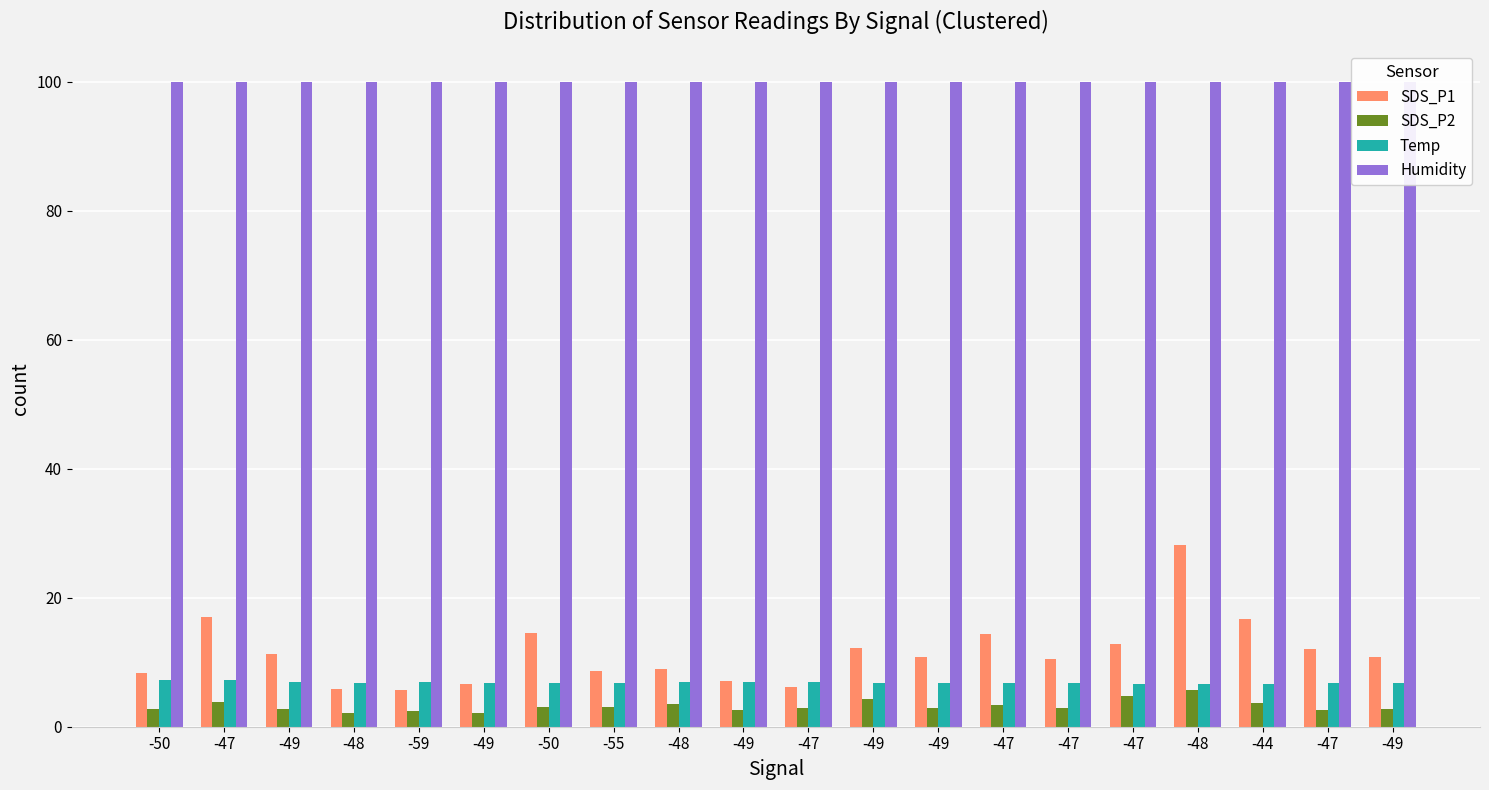

How many groups of bars are there?

20